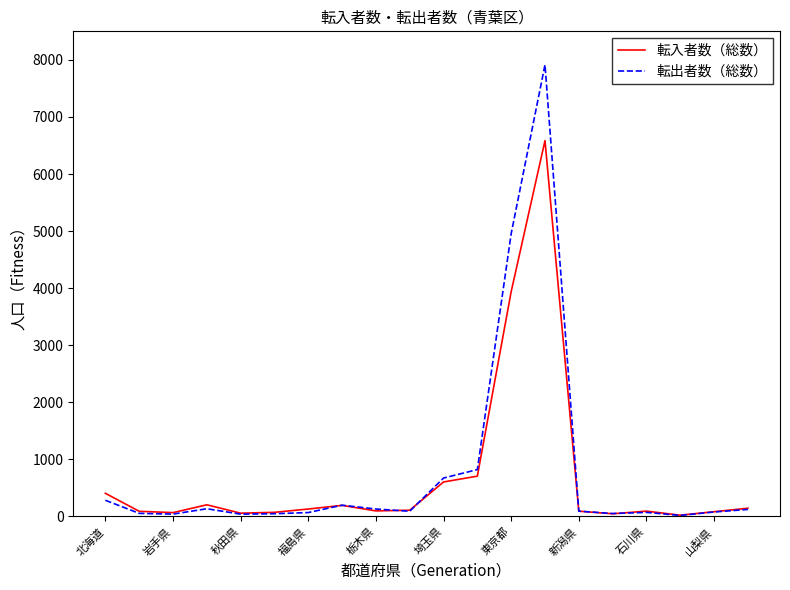

What is the maximum value for 転入者数（総数）?

6585